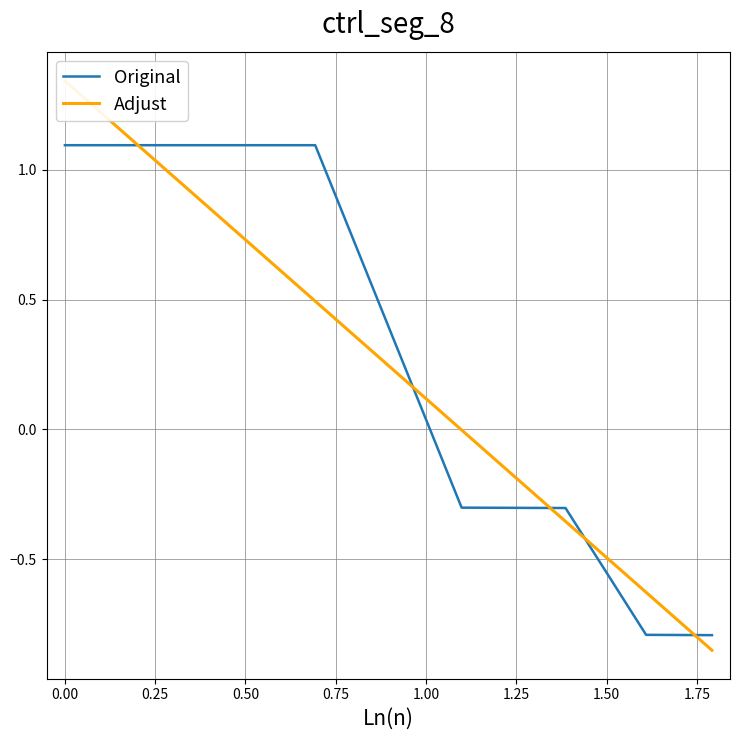

What are all the series names shown in the legend?

Original, Adjust